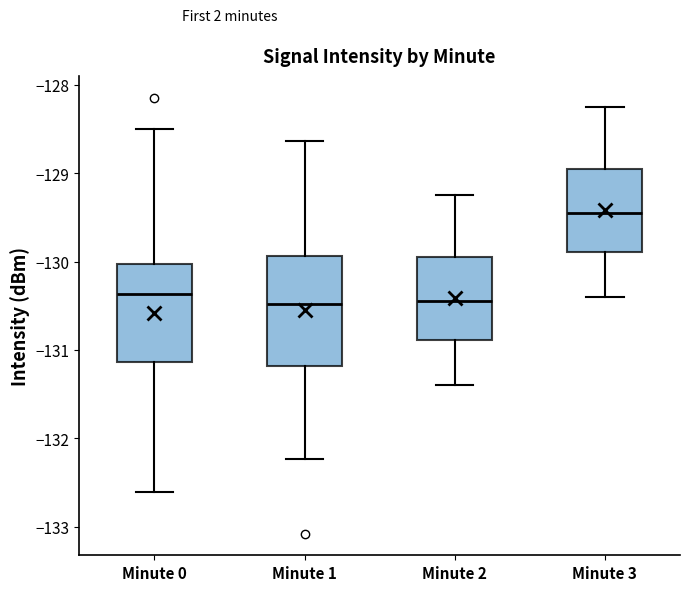

Reading left to right, read every box against the y-axis: the position of its median line, the range the box covers, and the ends of its whiskers. The values are not printed on the chart, so give them approximately, as read against the axis.

Minute 0: median -130.4, box -131.1 to -130.0, whiskers -132.6 to -128.5
Minute 1: median -130.5, box -131.2 to -129.9, whiskers -132.2 to -128.6
Minute 2: median -130.4, box -130.9 to -129.9, whiskers -131.4 to -129.2
Minute 3: median -129.4, box -129.9 to -128.9, whiskers -130.4 to -128.2